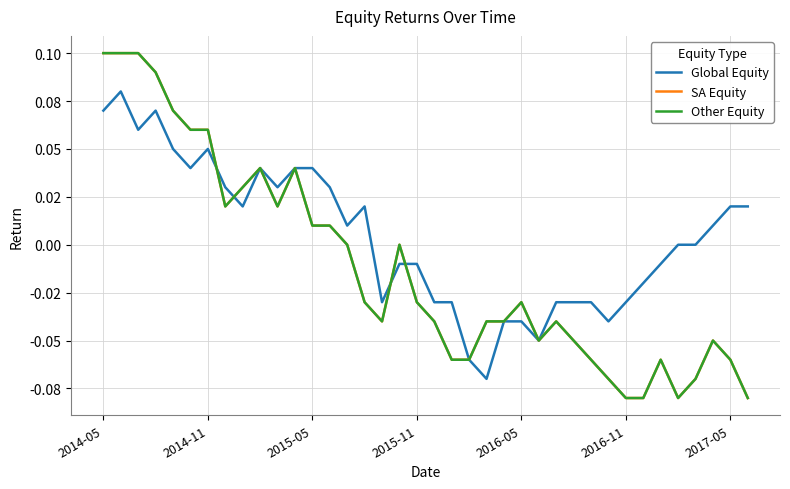

Is this an area chart (filled region under the line)?

No